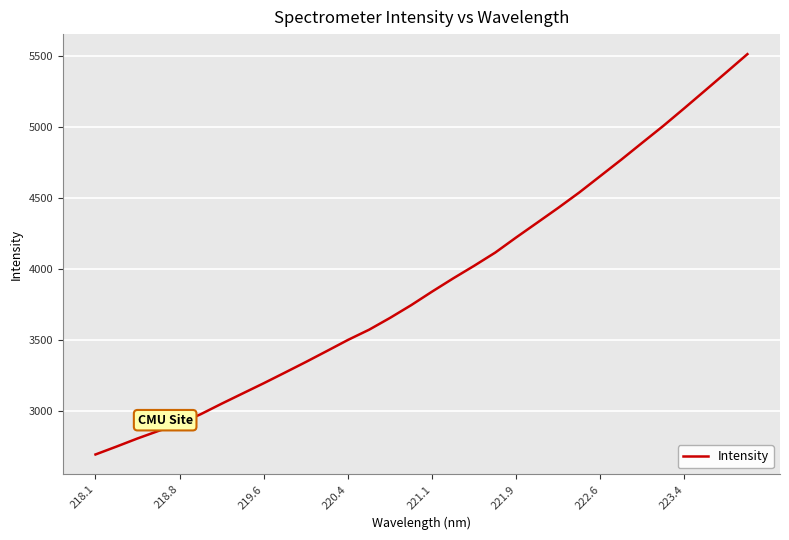

What is the maximum value shown in the chart?

5511.4